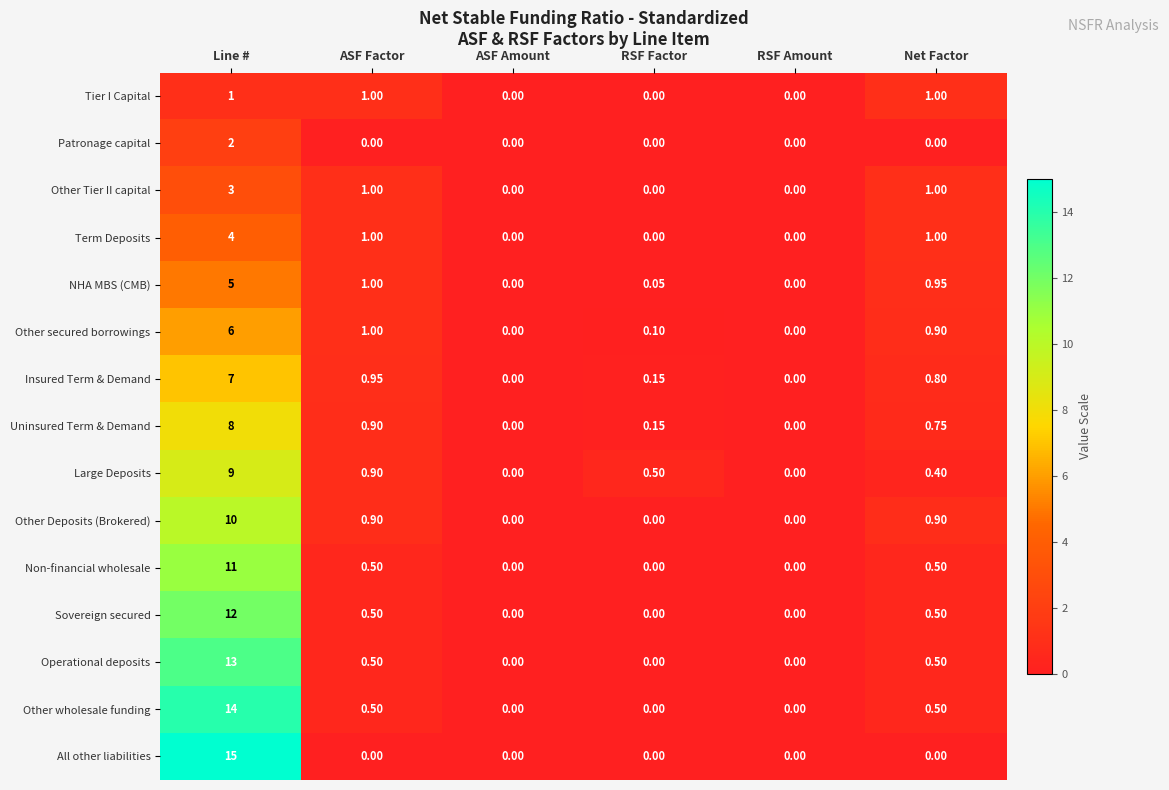

Which series changed the most between Line # and RSF Factor?

All other liabilities